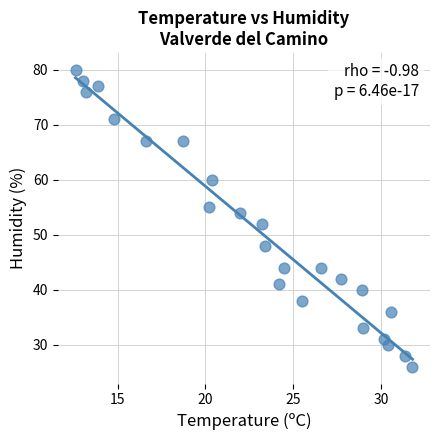

What is the range of Y values (max minus min)?

54